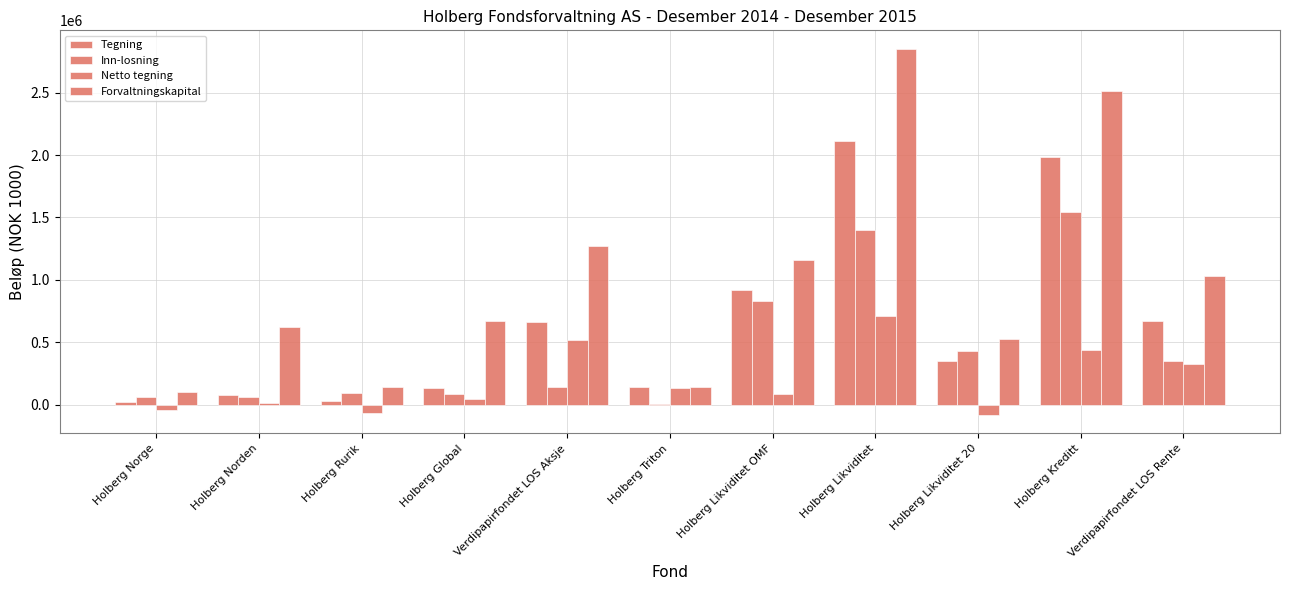

What is the difference between the Tegning values at Holberg Norge and Holberg Triton?

118861